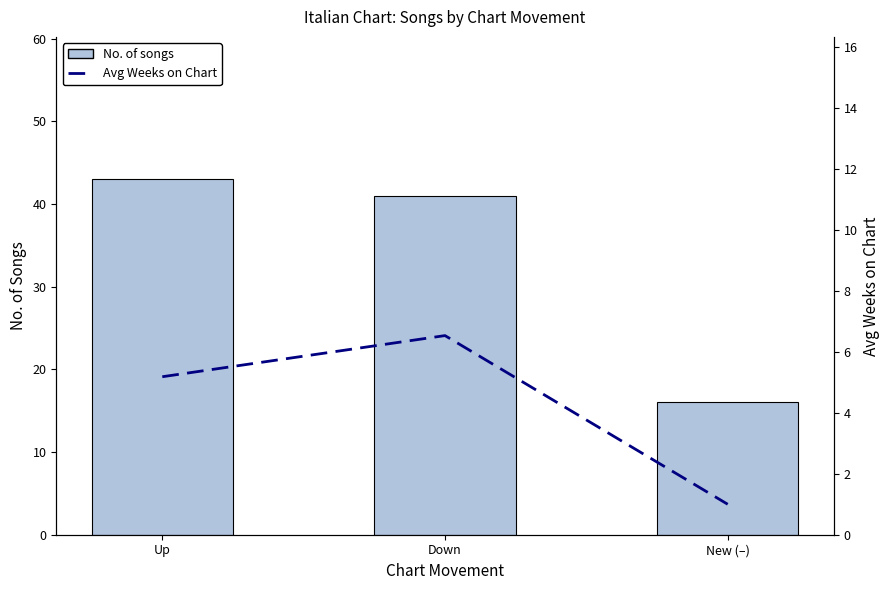

At which label does Avg Weeks on Chart reach its minimum?

New (–)